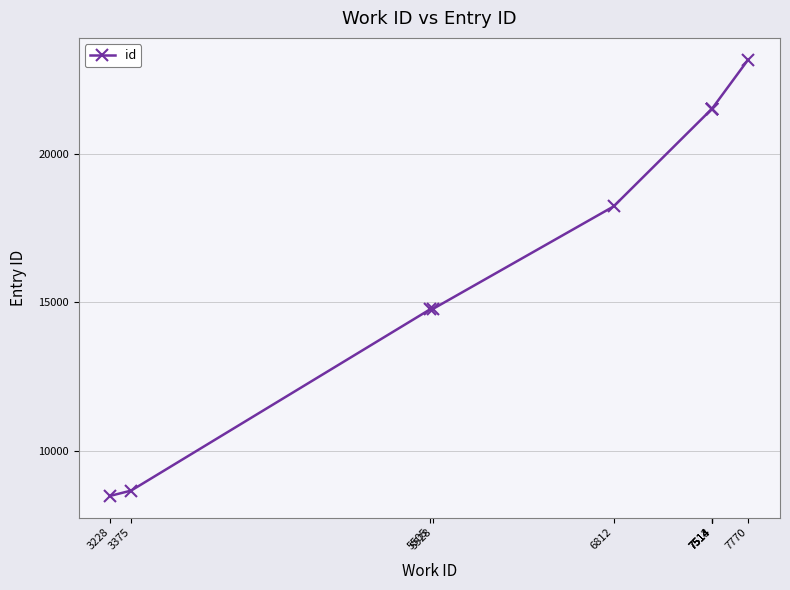

What is the difference between the second highest and minimum values?

13069